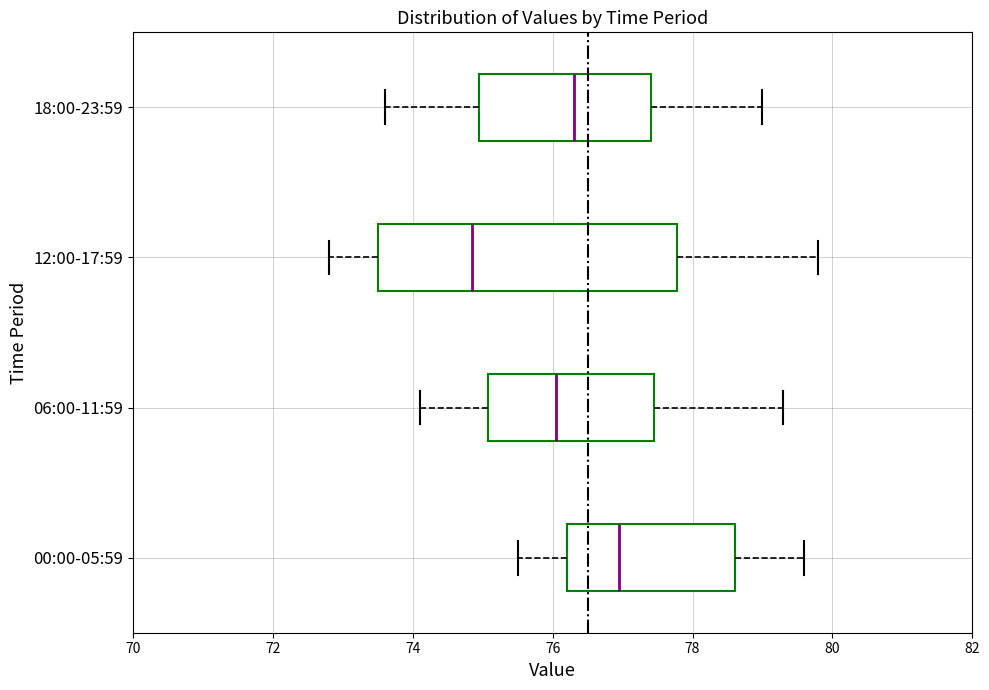

Reading bottom to top, transcribe this box plot: for each box, give where its median line is, the range the box spans, and where its two whiskers end, as read against the x-axis. The values are not printed on the chart, so give them approximately, as read against the axis.

00:00-05:59: median 77.0, box 76.2 to 78.6, whiskers 75.6 to 79.6
06:00-11:59: median 76.0, box 75.0 to 77.4, whiskers 74.2 to 79.4
12:00-17:59: median 74.8, box 73.6 to 77.8, whiskers 72.8 to 79.8
18:00-23:59: median 76.4, box 75.0 to 77.4, whiskers 73.6 to 79.0